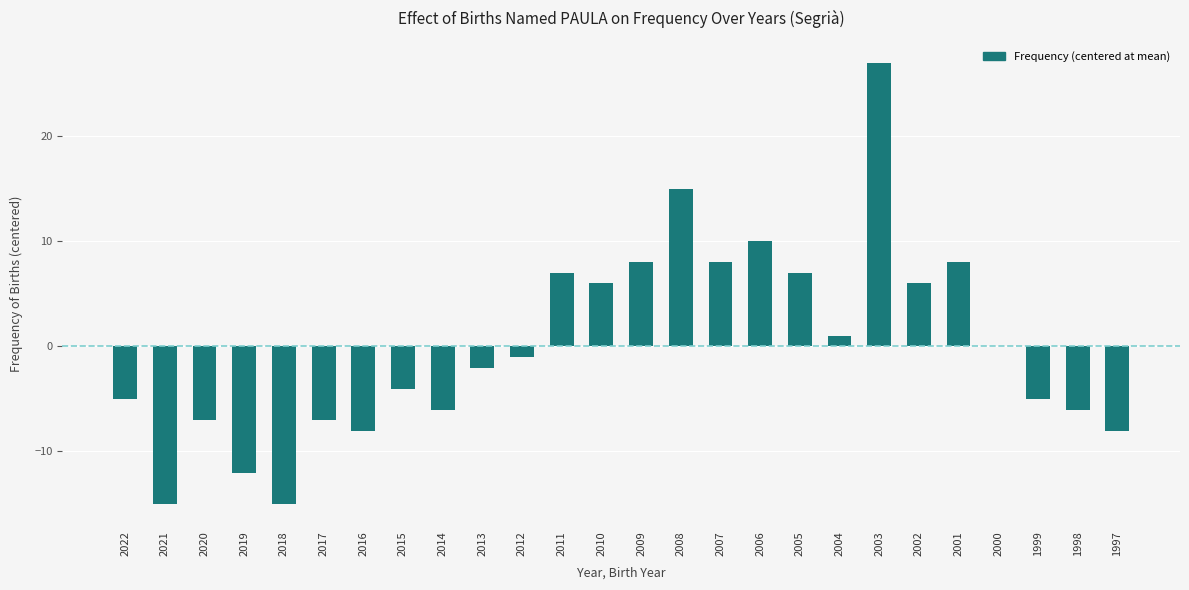

Reading right to left, what are all the values shown in this chart?

1997=-8.1	1998=-6.1	1999=-5.1	2000=-0.1	2001=7.9	2002=5.9	2003=26.9	2004=0.9	2005=6.9	2006=9.9	2007=7.9	2008=14.9	2009=7.9	2010=5.9	2011=6.9	2012=-1.1	2013=-2.1	2014=-6.1	2015=-4.1	2016=-8.1	2017=-7.1	2018=-15.1	2019=-12.1	2020=-7.1	2021=-15.1	2022=-5.1